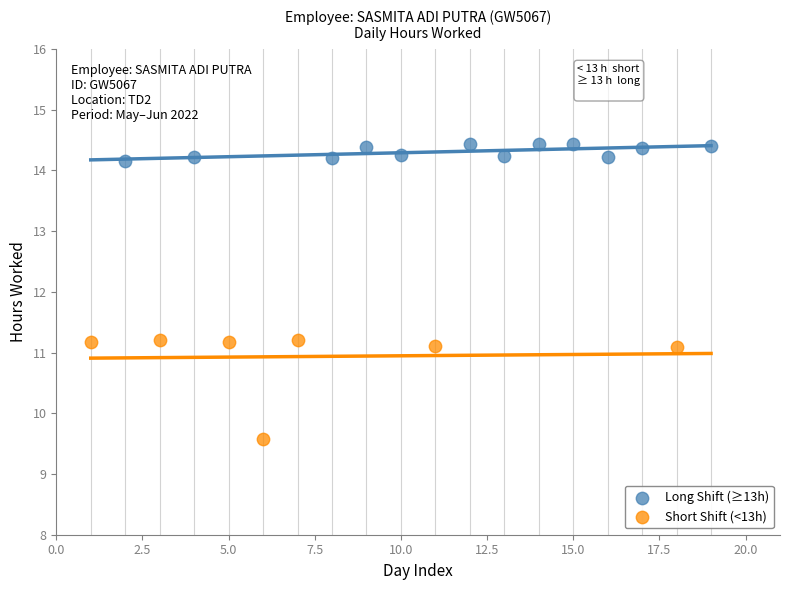

Which series contains the lowest Y value?

Short Shift (<13h)